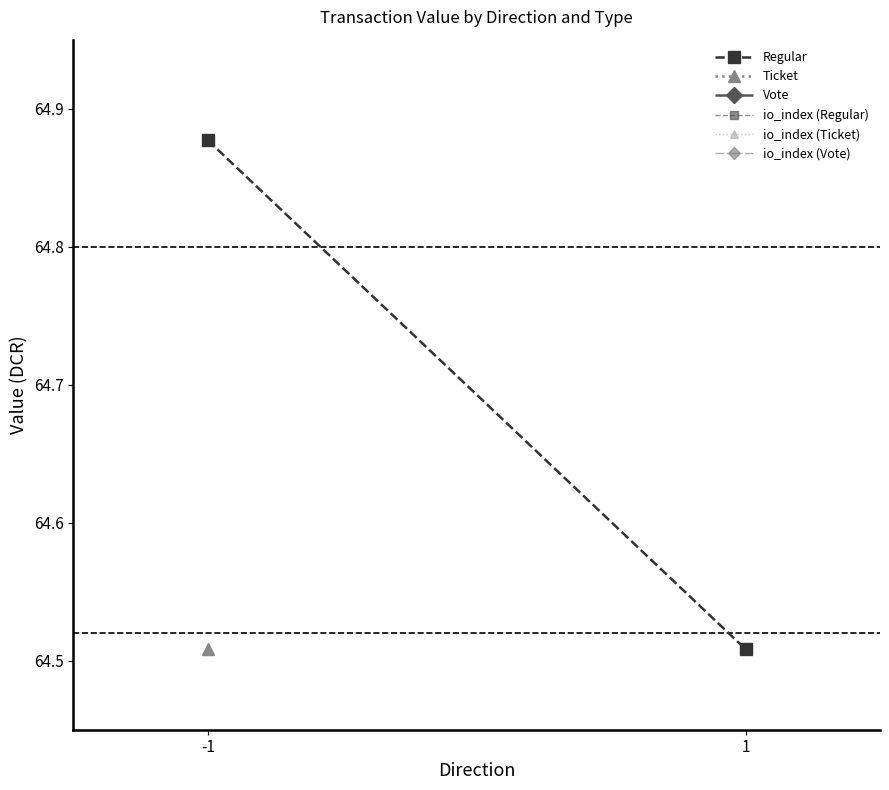

Between -1 and 1, which series saw the biggest shift?

io_index (Regular)